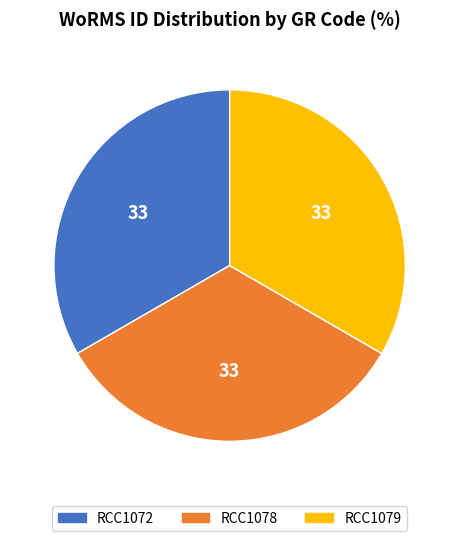

Approximately how many times larger is the value at RCC1072 compared to RCC1079?

1.0